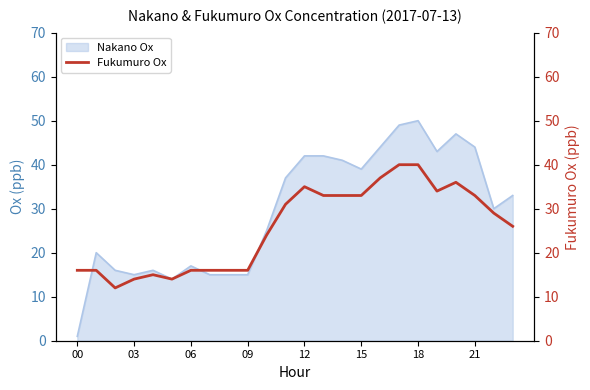

The Nakano Ox series shows 39 at 15. True or false?

True